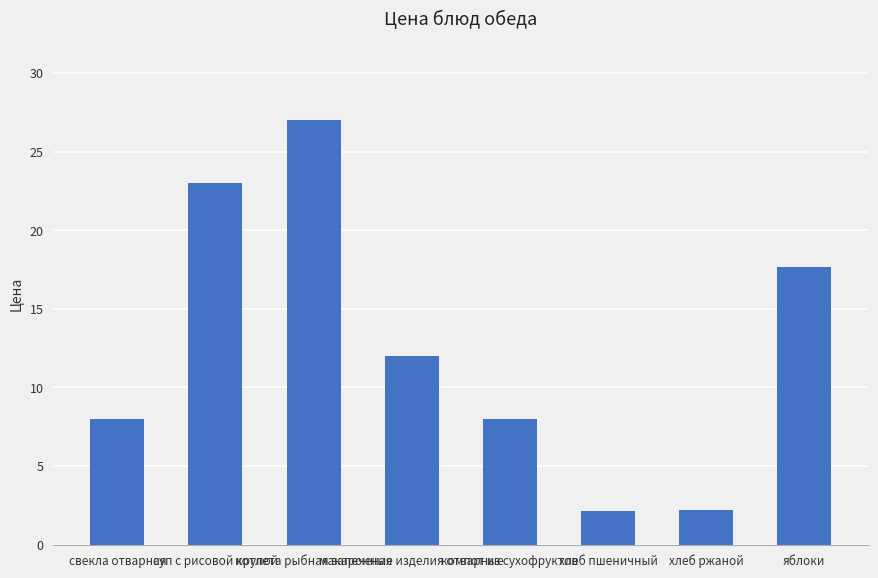

At which label does the data first exceed 12?

суп с рисовой крупой